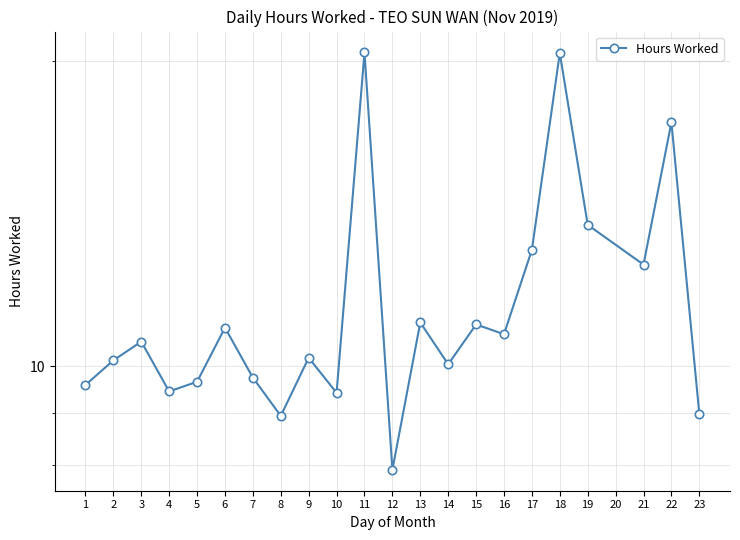

What is the value of the 15th point from the left?

11.0